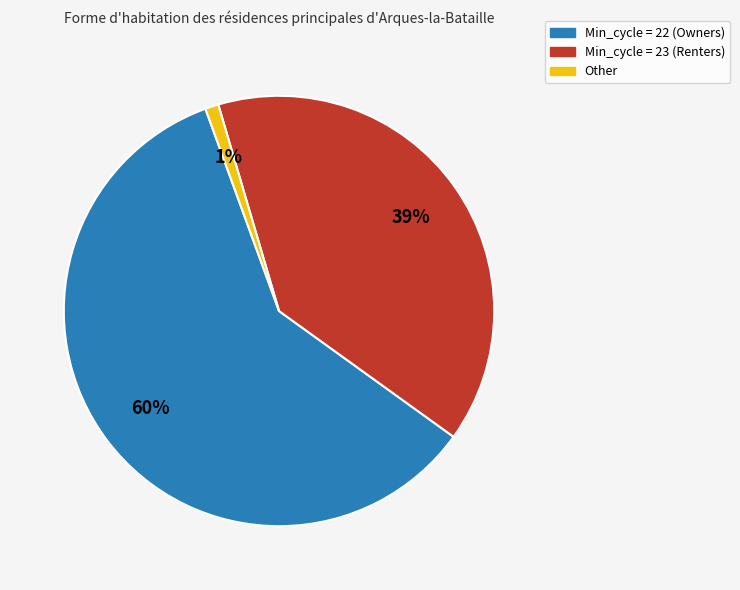

Is there any slice that represents more than half of the pie?

Yes